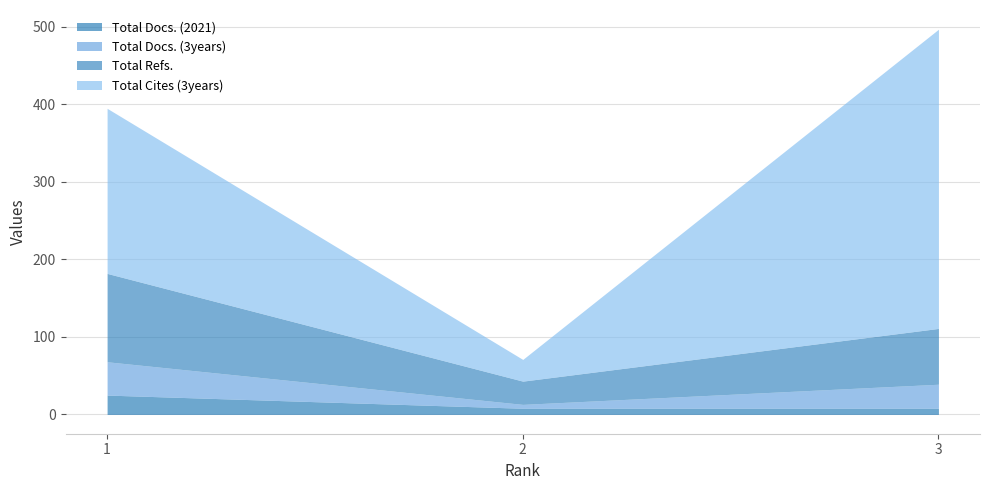

At 2, list the series in order from smallest to largest.

Total Docs. (3years), Total Docs. (2021), Total Cites (3years), Total Refs.